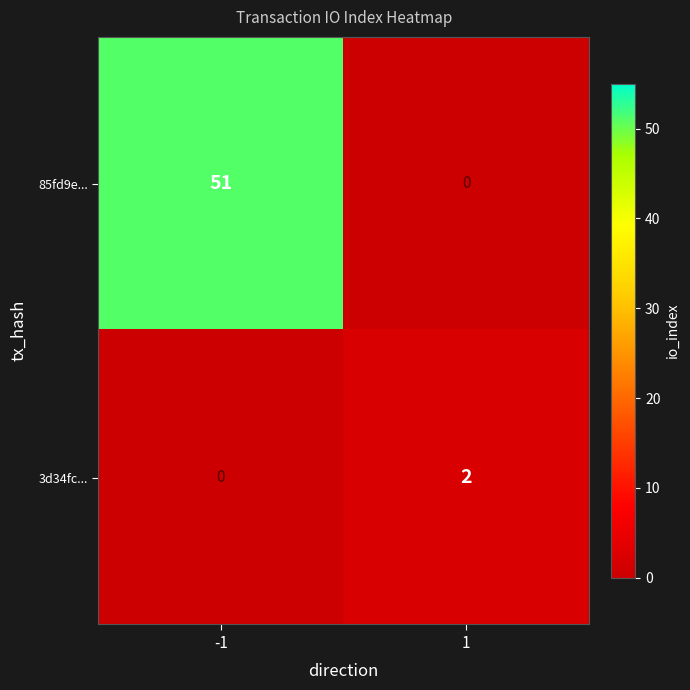

The value of 85fd9e... at 1 is 23. True or false?

False